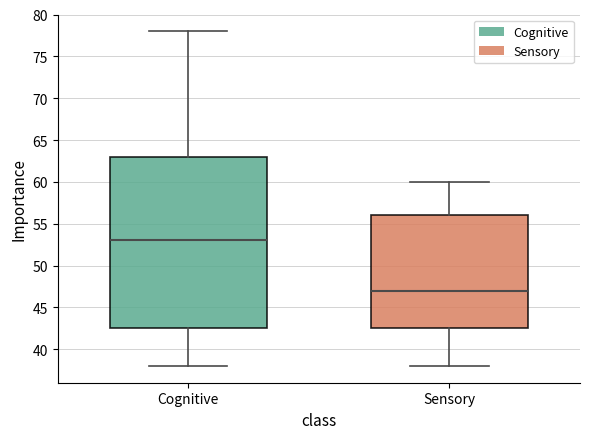

Reading left to right, read every box against the y-axis: the position of its median line, the range the box covers, and the ends of its whiskers. The values are not printed on the chart, so give them approximately, as read against the axis.

Cognitive: median 53.0, box 42.5 to 63.0, whiskers 38.0 to 78.0
Sensory: median 47.0, box 42.5 to 56.0, whiskers 38.0 to 60.0